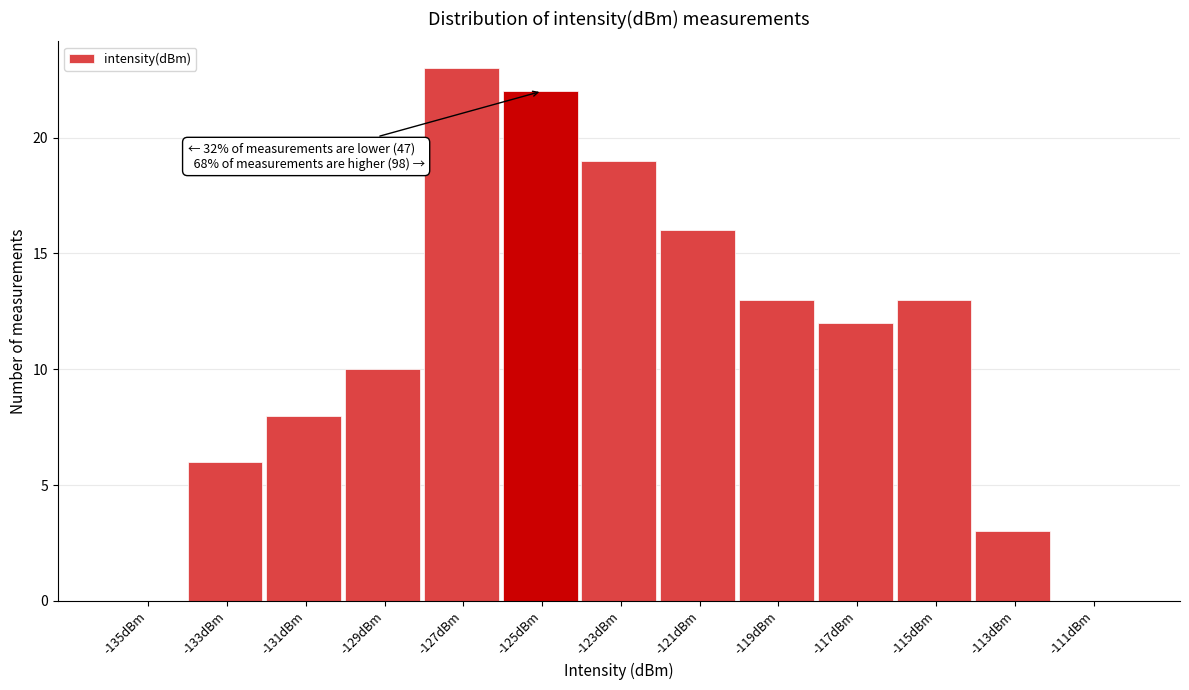

Reading left to right, list all the values displayed in this chart.

-135dBm=0	-133dBm=6	-131dBm=8	-129dBm=10	-127dBm=23	-125dBm=22	-123dBm=19	-121dBm=16	-119dBm=13	-117dBm=12	-115dBm=13	-113dBm=3	-111dBm=0